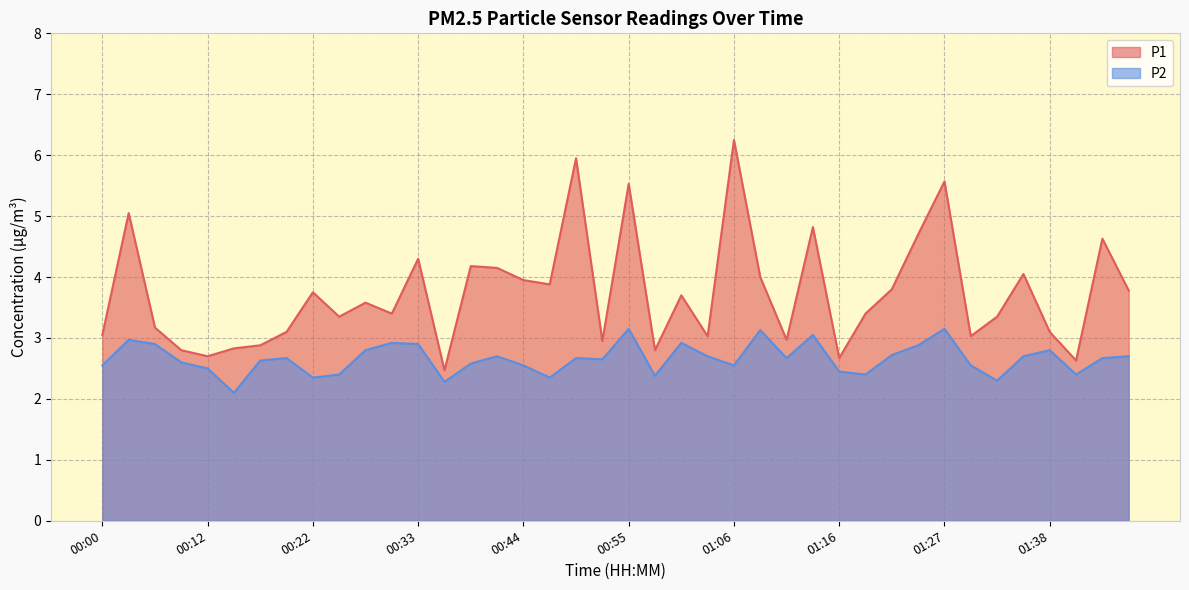

True or false: P2 and P1 intersect in this chart.

False